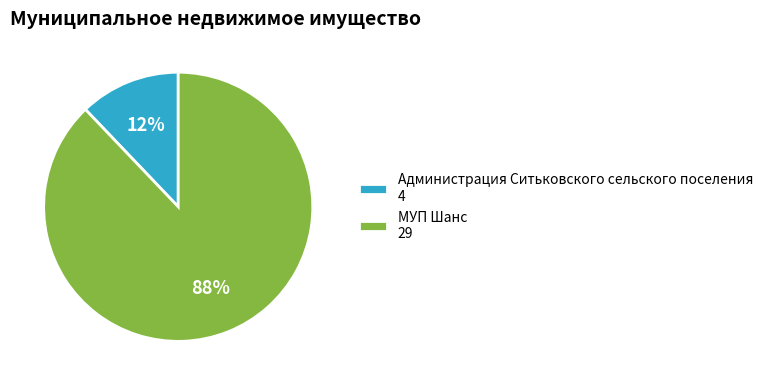

Which category has the biggest portion of the pie?

МУП Шанс